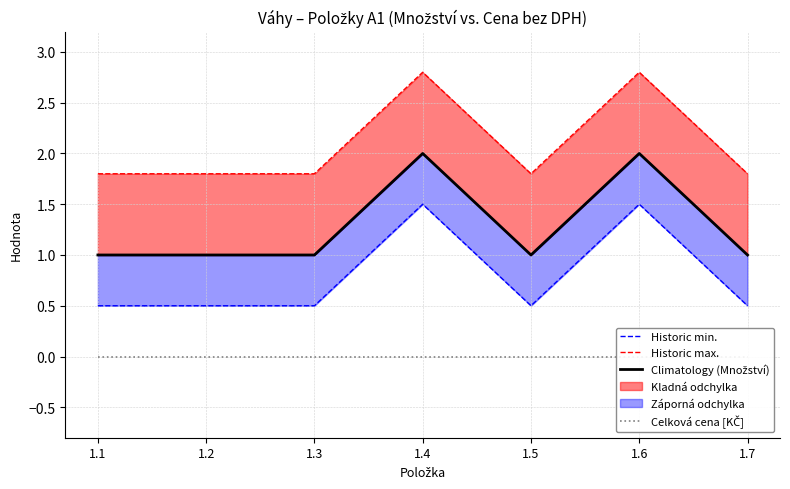

Where is Celková cena [KČ] nearest to the value 0?

1.1